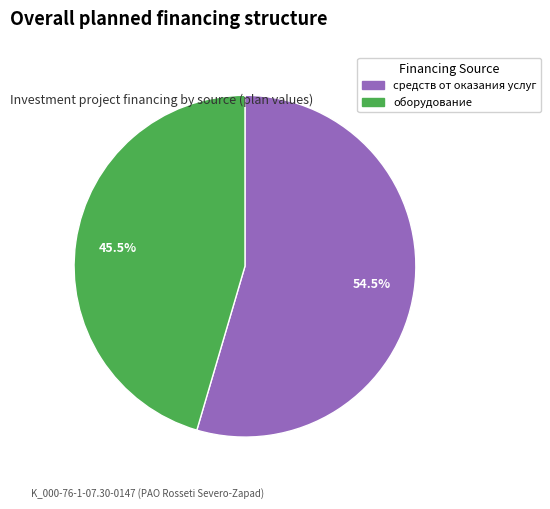

To the nearest percent, what is the difference between the largest and smallest slice percentages?

9%